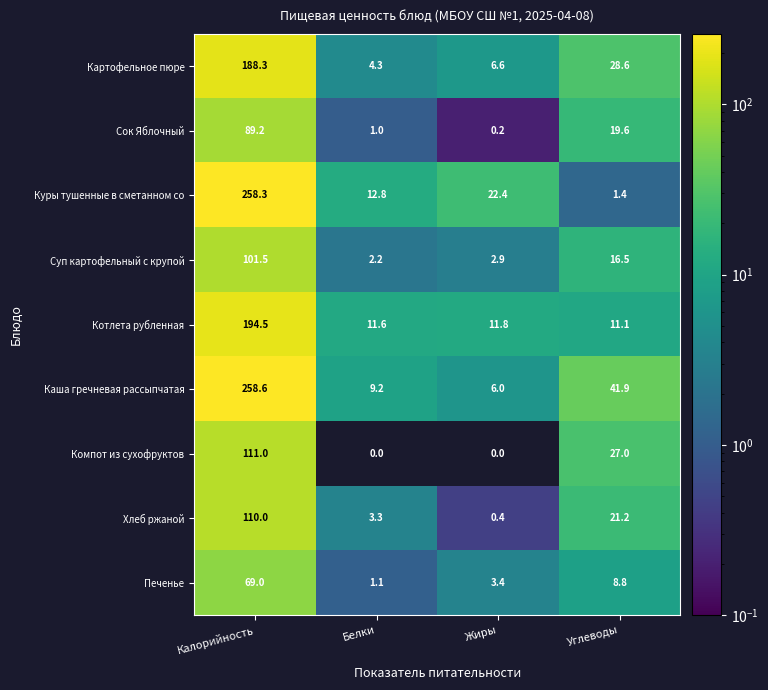

What is the difference between the maximum and minimum values in the Хлеб ржаной series?

109.6